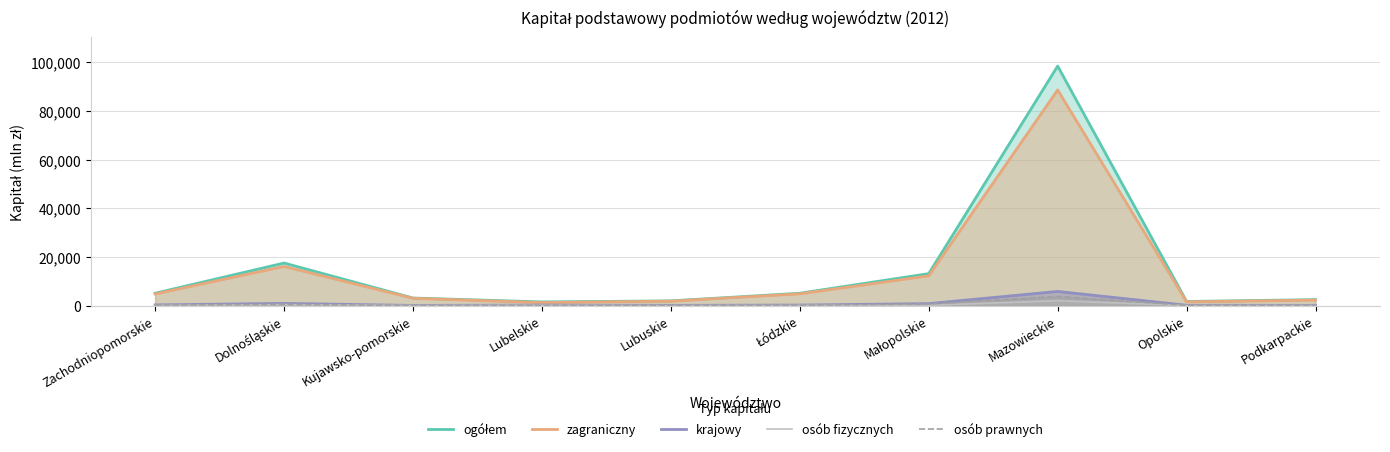

What is the difference between the zagraniczny values at Kujawsko-pomorskie and Opolskie?

1461.1